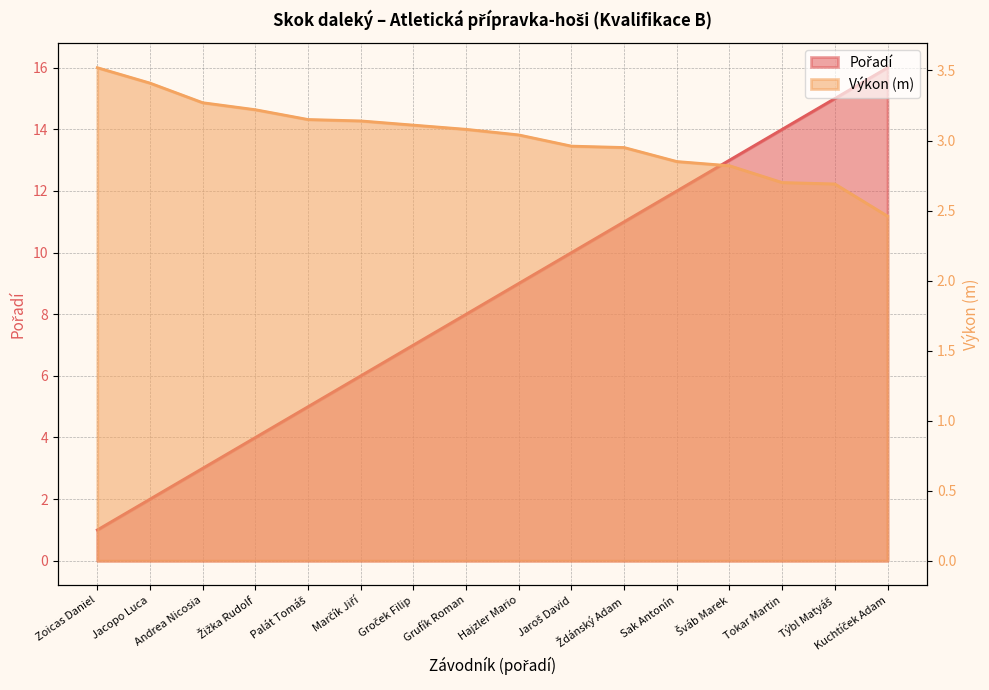

Which has a higher value, Andrea Nicosia or Hajzler Mario?

Hajzler Mario